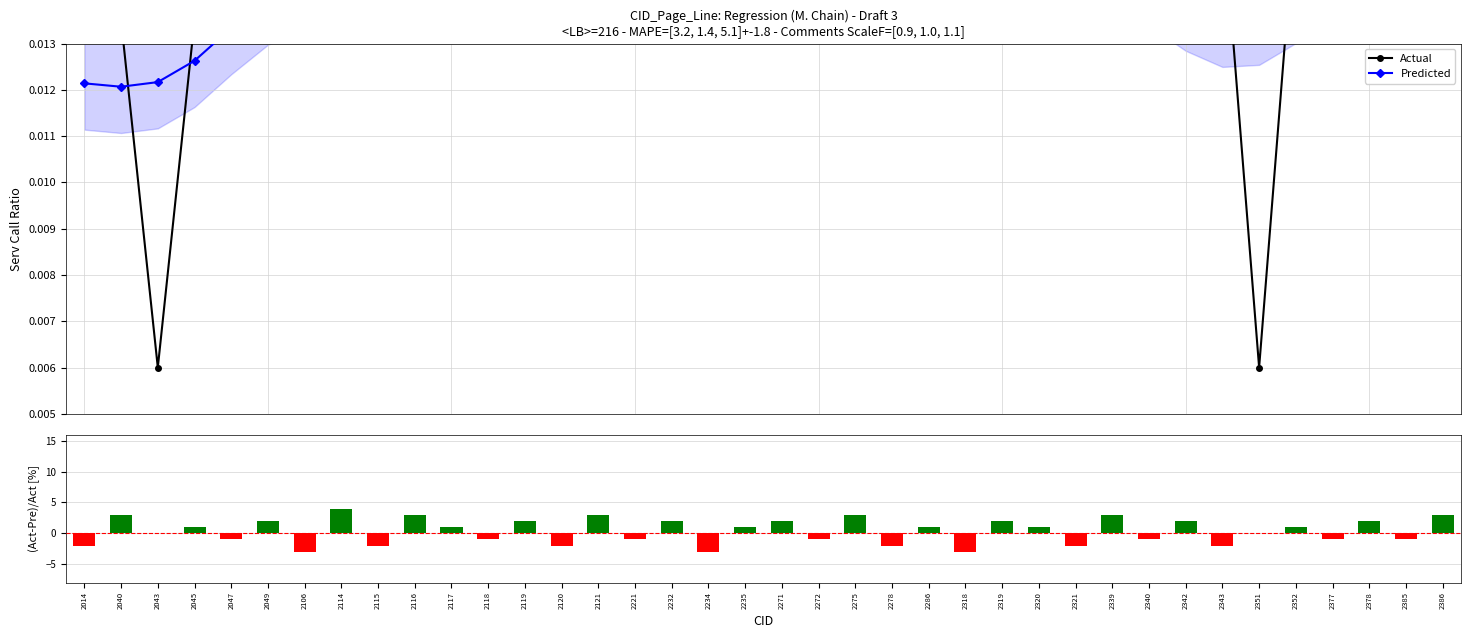

At which category is the sum across all series the highest?

2386